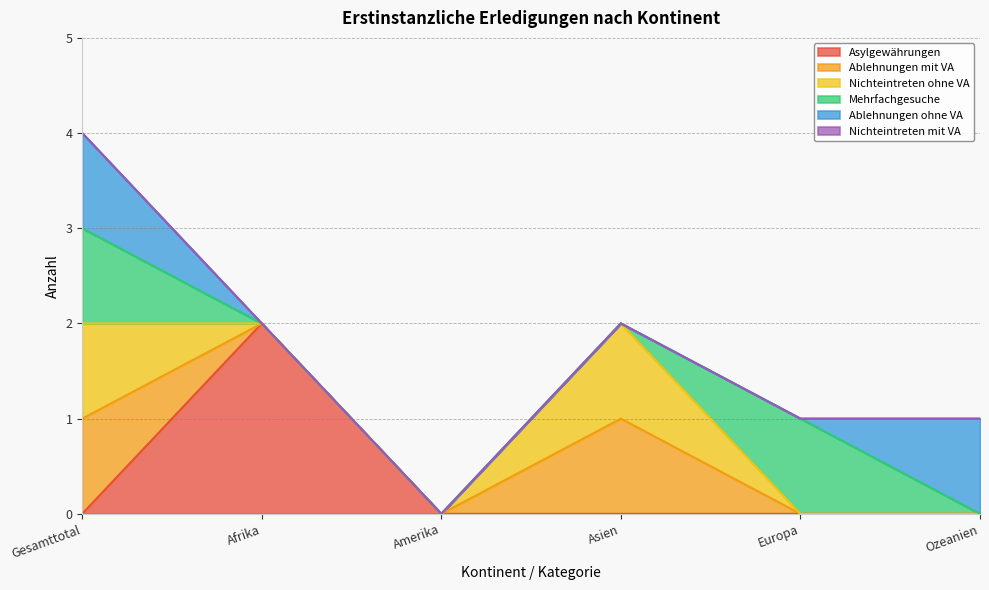

What is the sum of the Nichteintreten ohne VA values at Asien and Amerika?

1